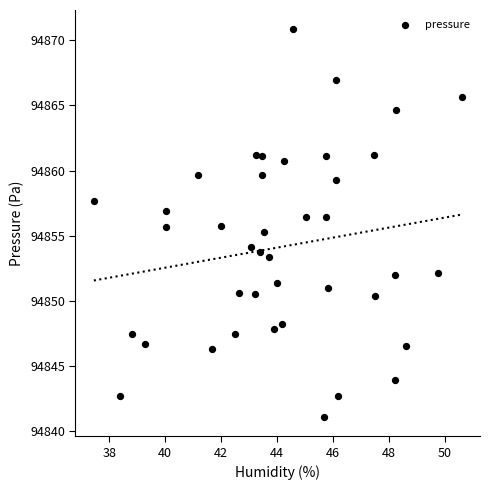

What is the range of X values (max minus min)?

13.2